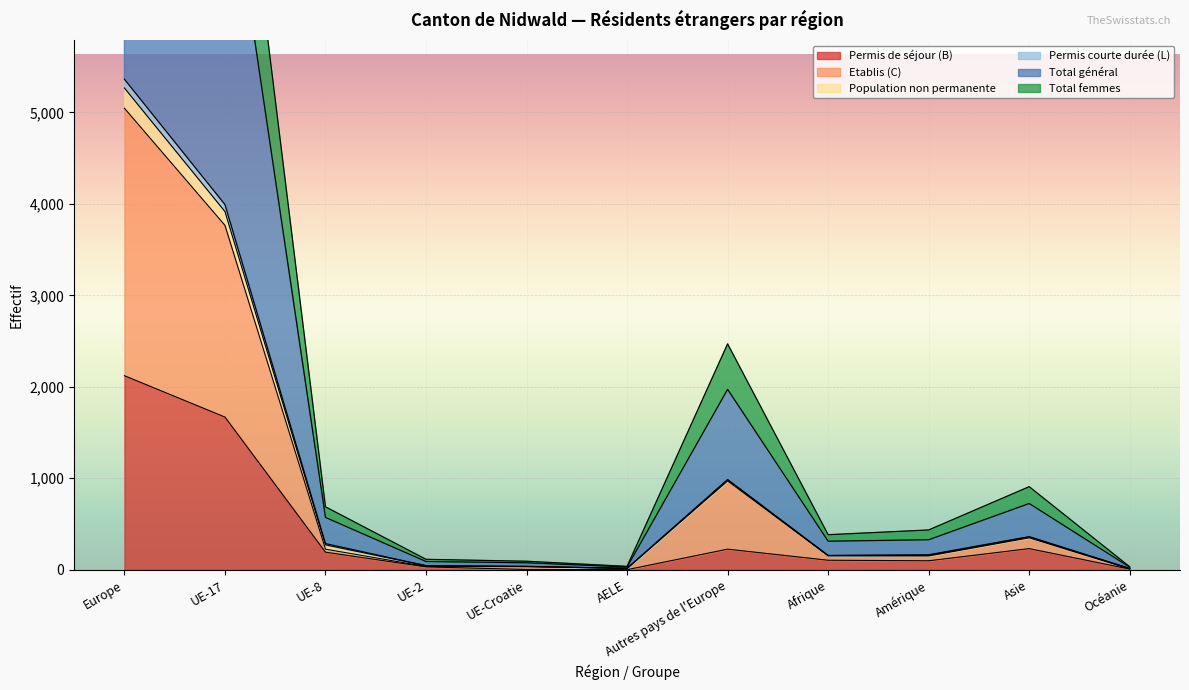

True or false: Permis de séjour (B) has a value of 225 at Autres pays de l'Europe.

True